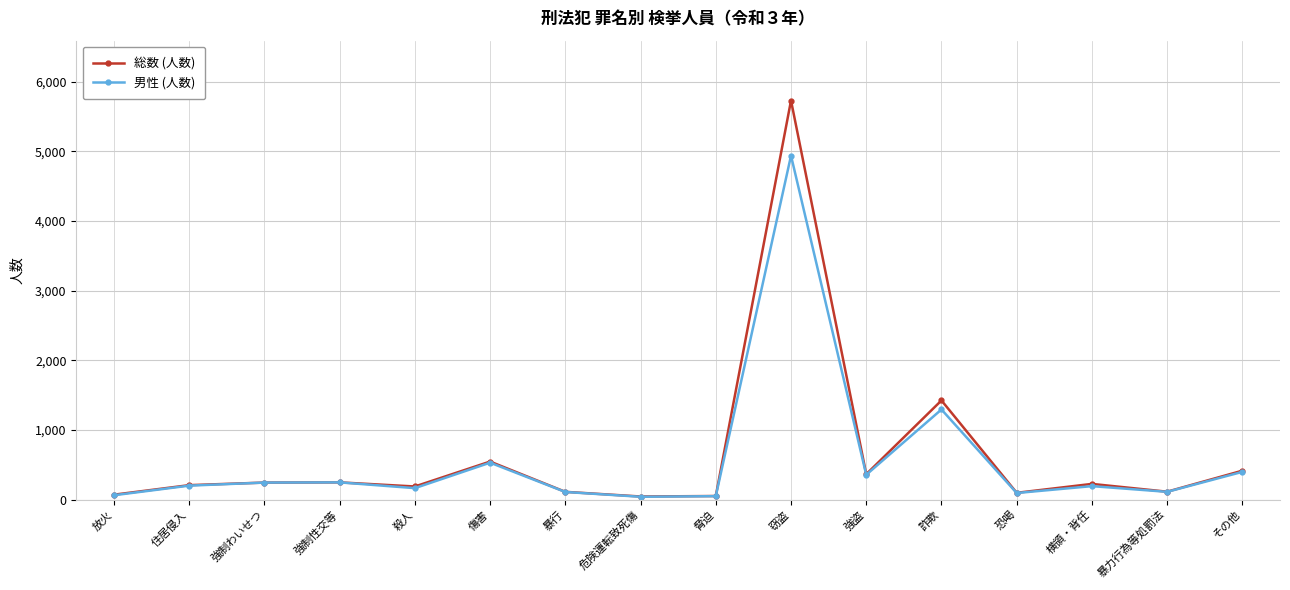

What is the label of the 7th point from the right?

窃盗